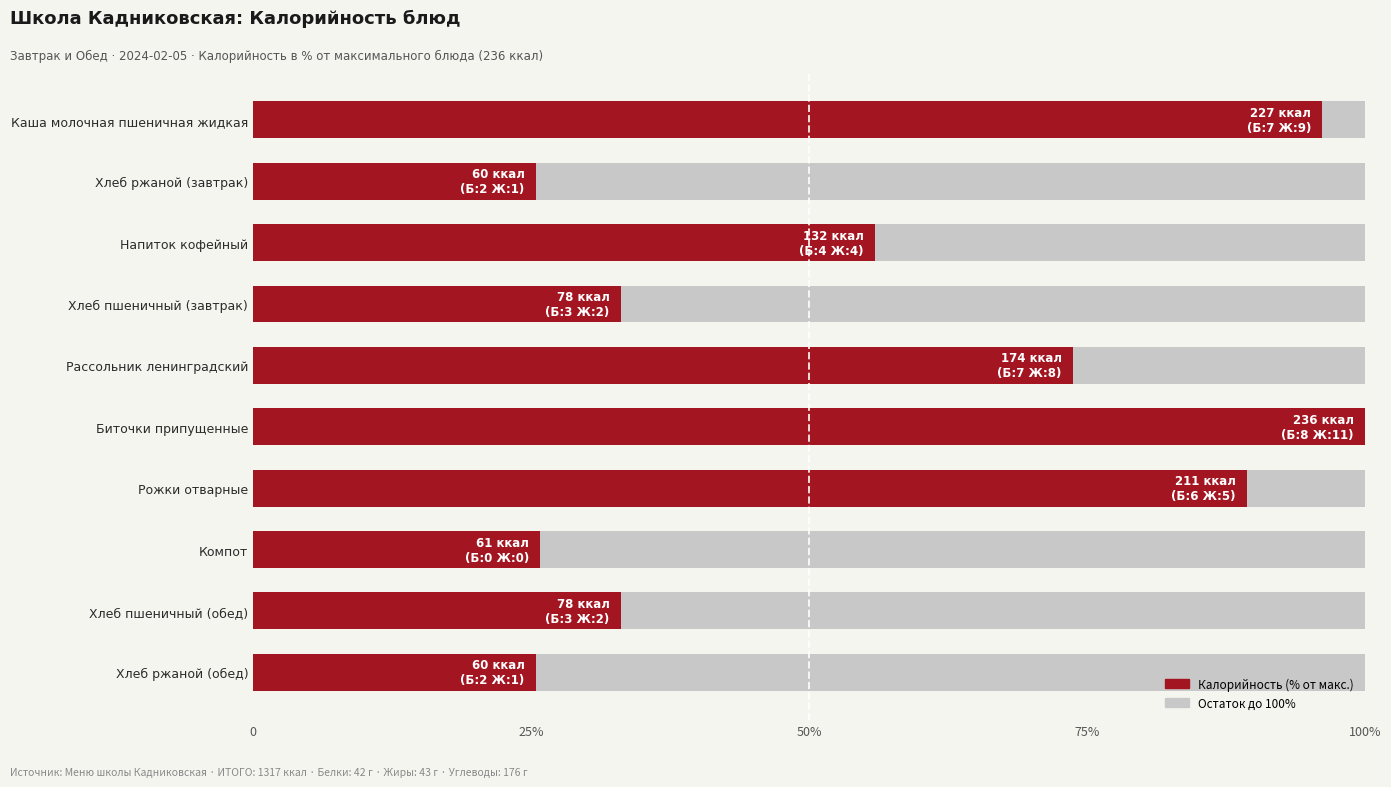

Between Рожки отварные and Хлеб пшеничный (завтрак), which is larger?

Рожки отварные